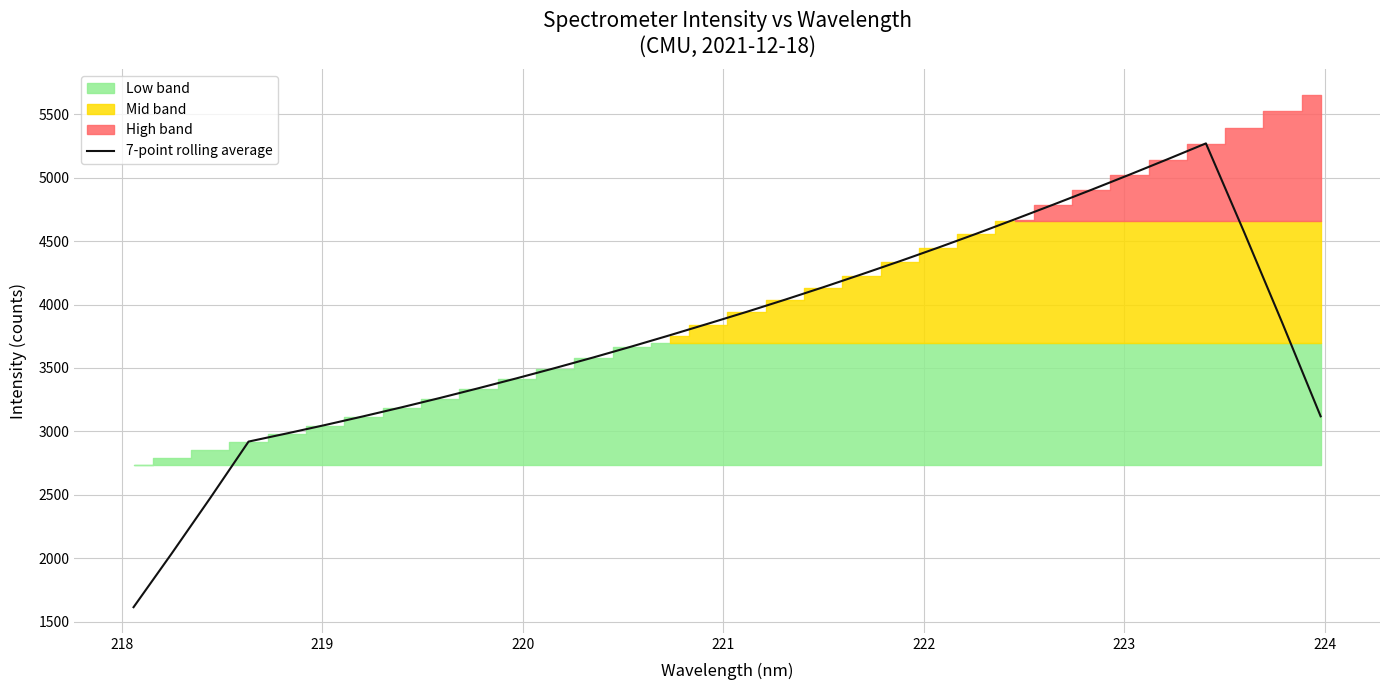

What is the lowest value of the 7-point rolling average series?

1614.1